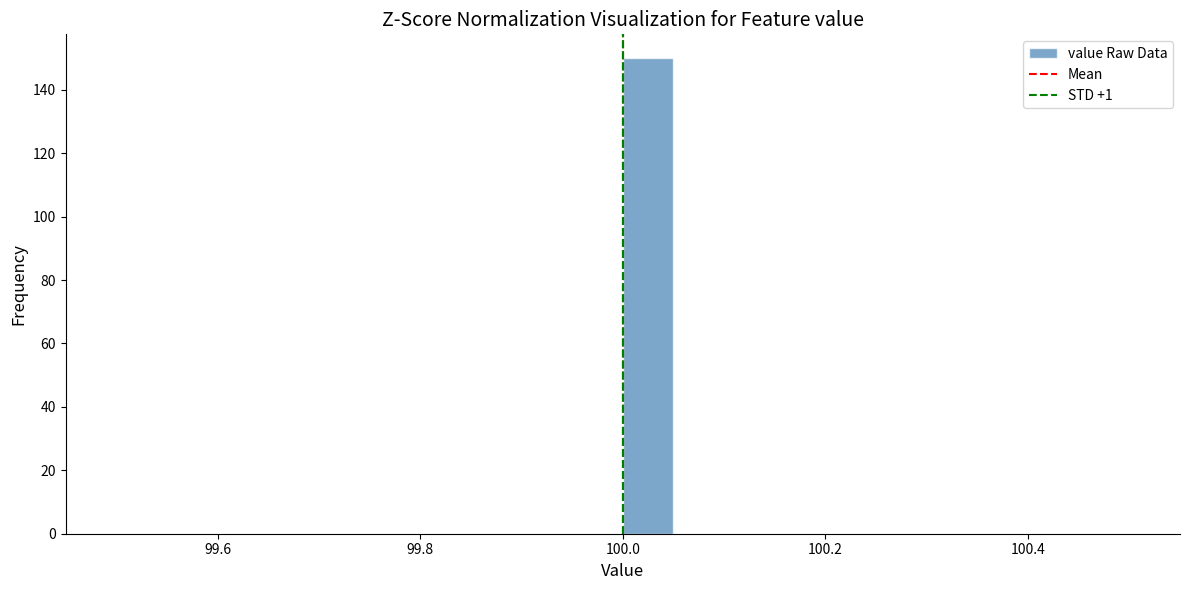

Read against the x-axis, roughly where is the centre of the tallest bar?

100.02